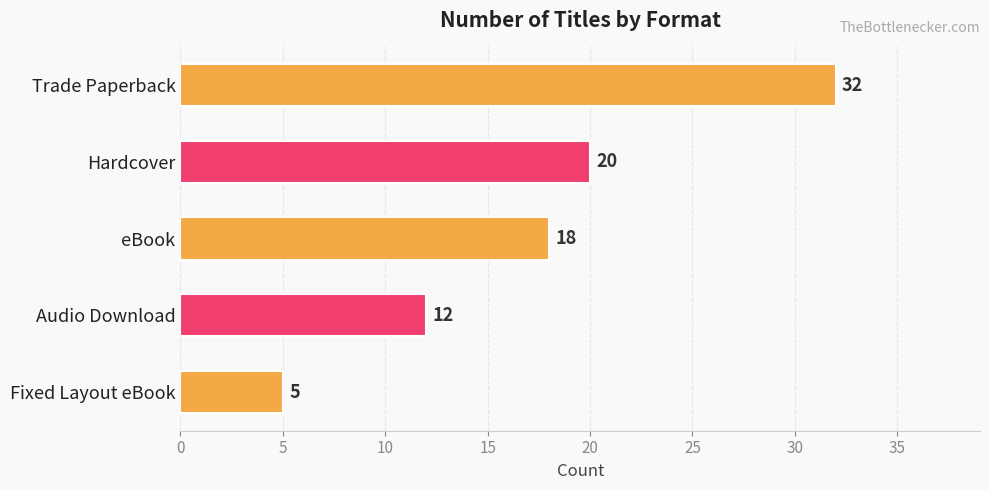

Does the chart contain any negative values?

No